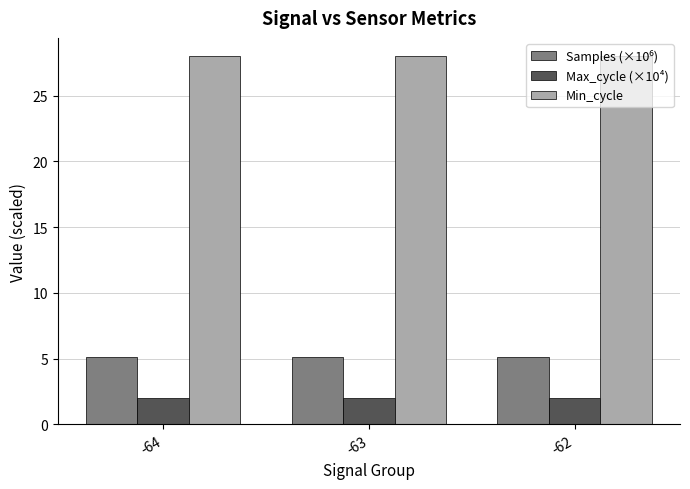

At how many categories does at least one series exceed 17?

3